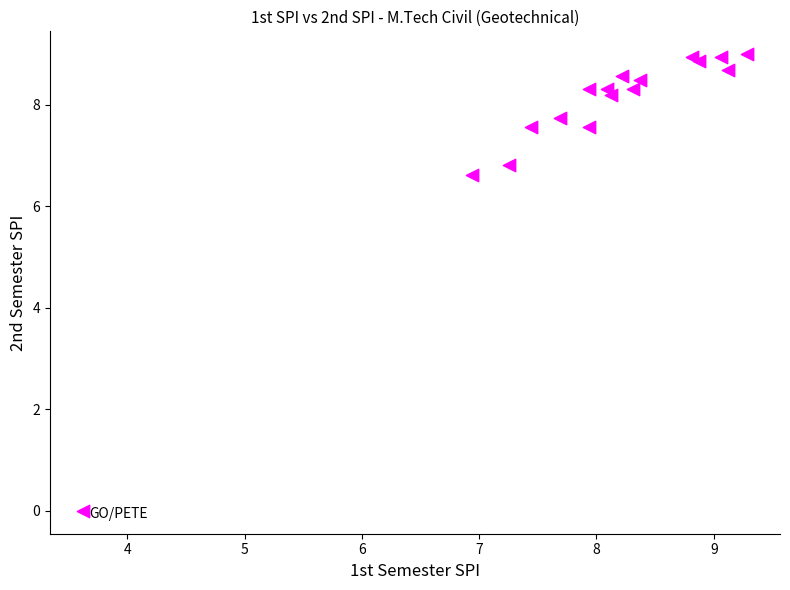

What Y value in the scatter plot is closest to 4?

6.6